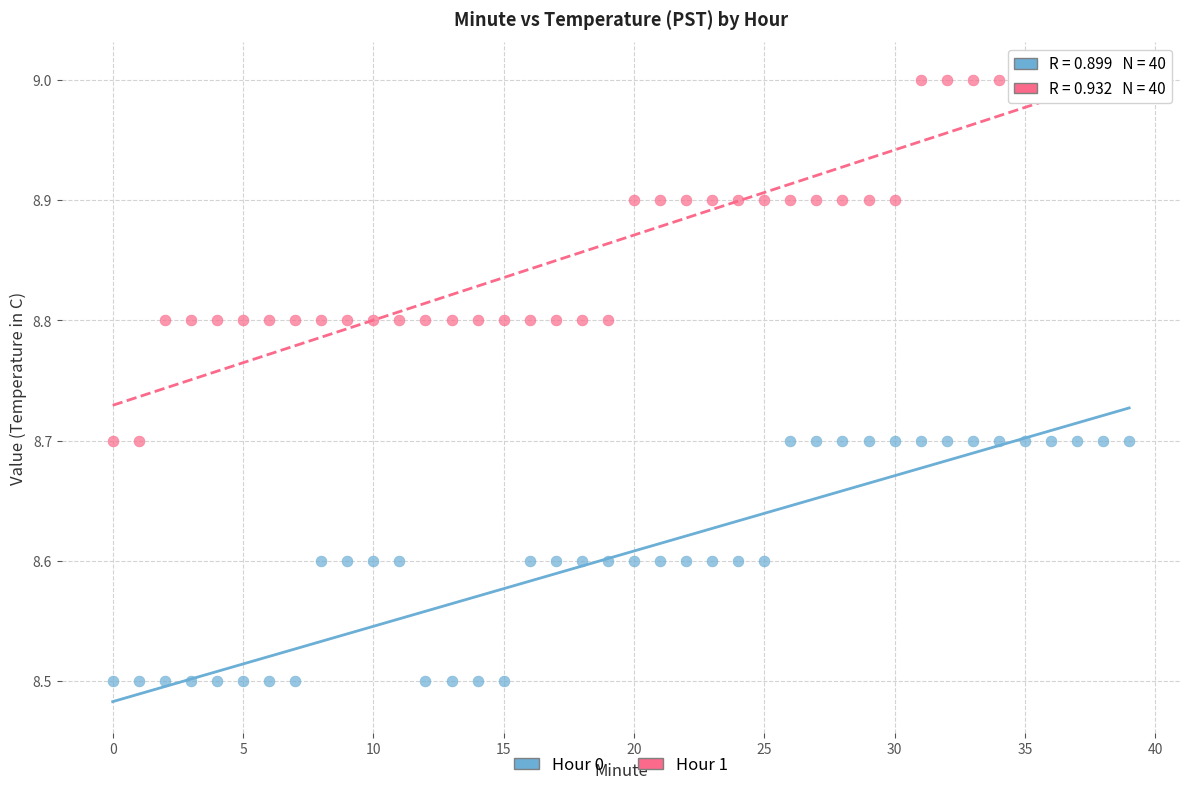

Which series has the widest spread of Y values?

Hour 1